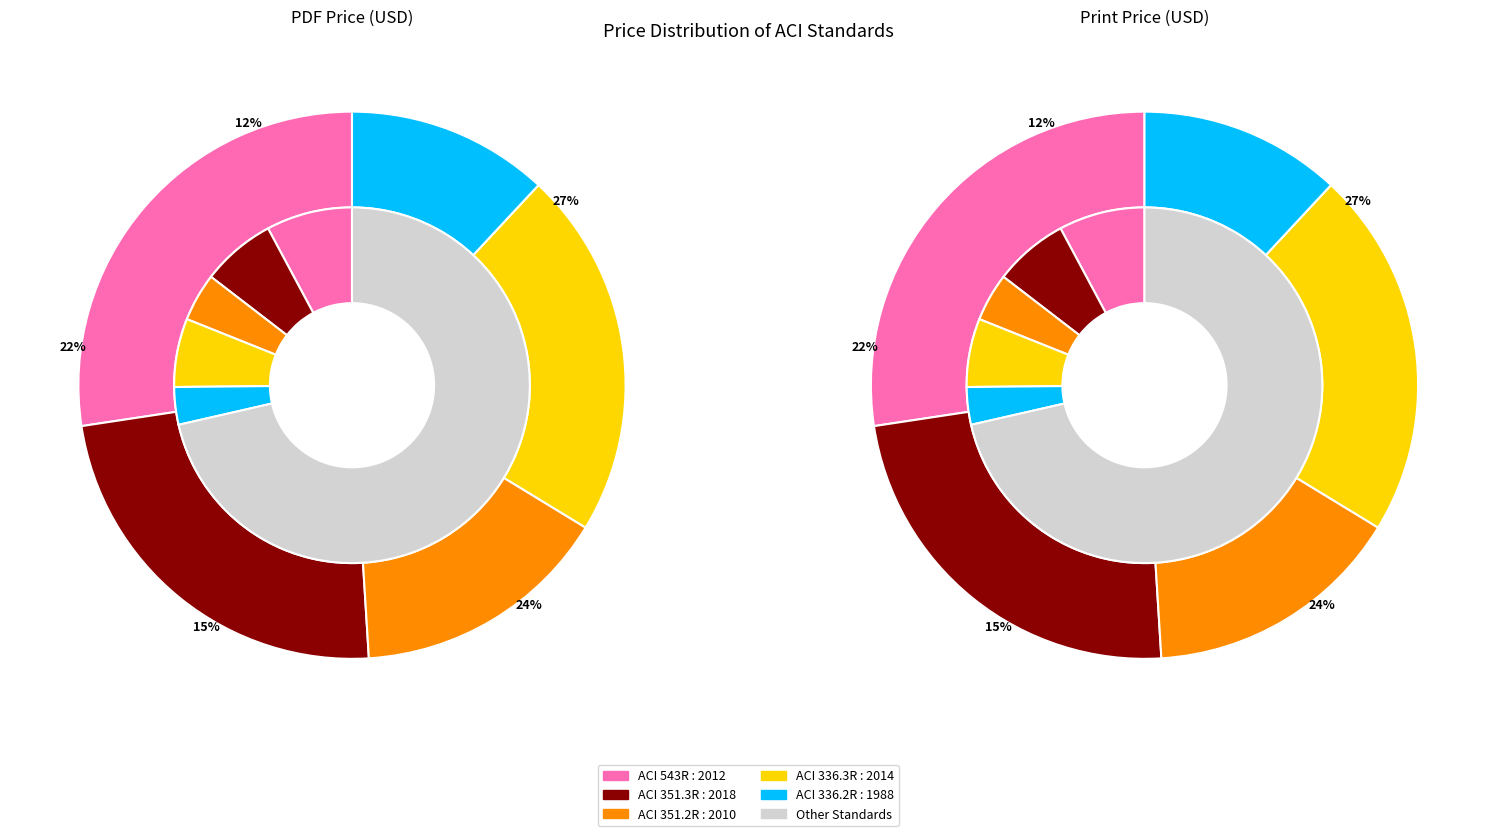

To the nearest percent, what is the difference between the values_pdf and 2 slice percentages?

12%